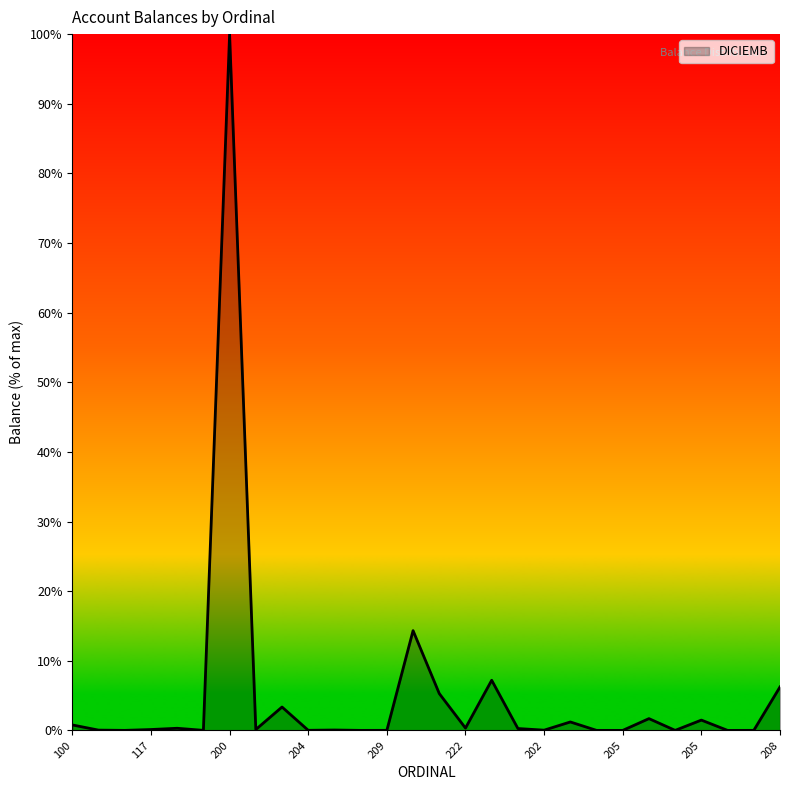

What is the greatest value displayed?

100.0